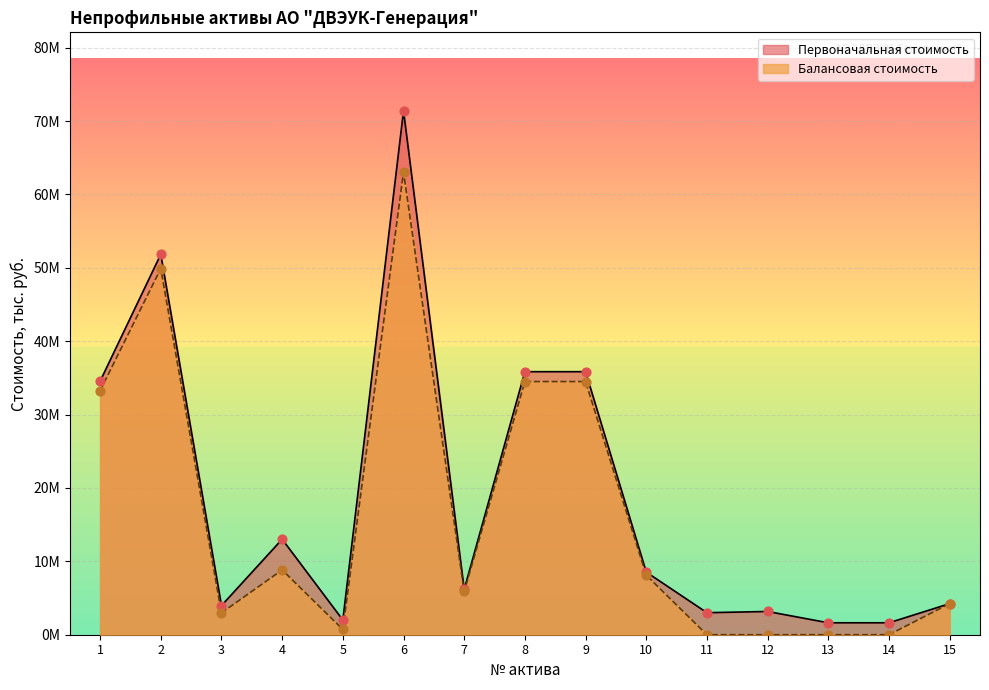

Which series has the largest total across all categories?

Первоначальная стоимость